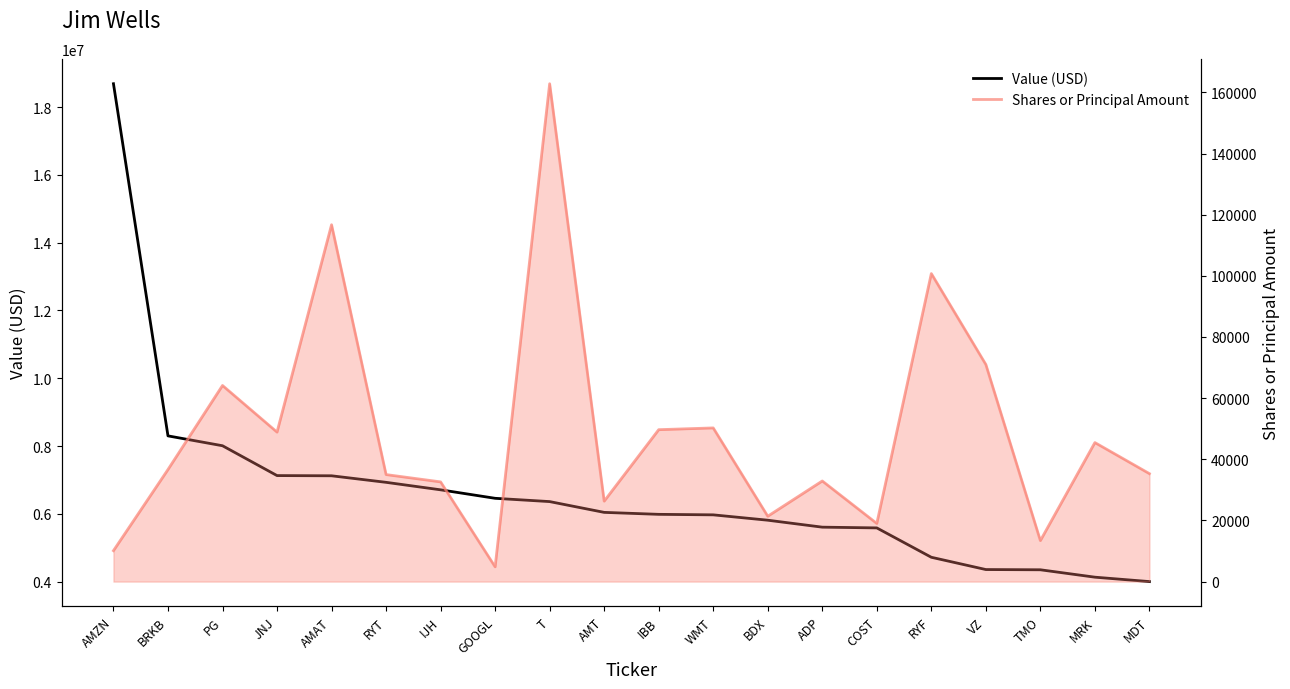

True or false: Shares or Principal Amount and Value (USD) intersect in this chart.

False